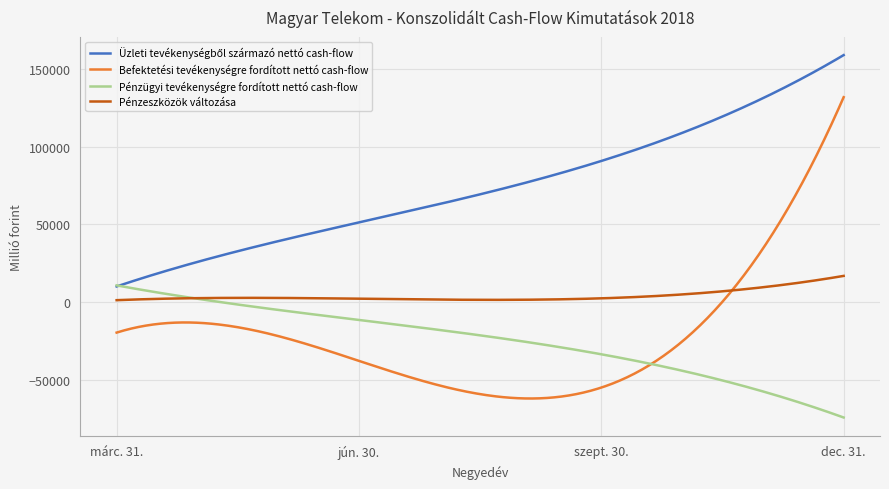

What is the difference between the maximum and second lowest values in the Pénzügyi tevékenységre fordított nettó cash-flow series?

84536.8